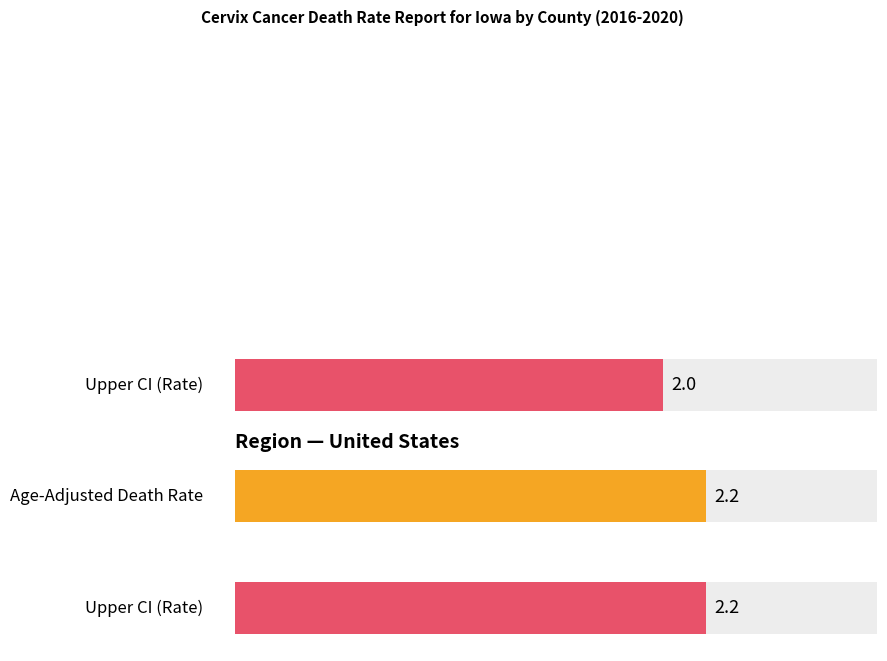

Where is Upper CI nearest to the value 2?

Iowa